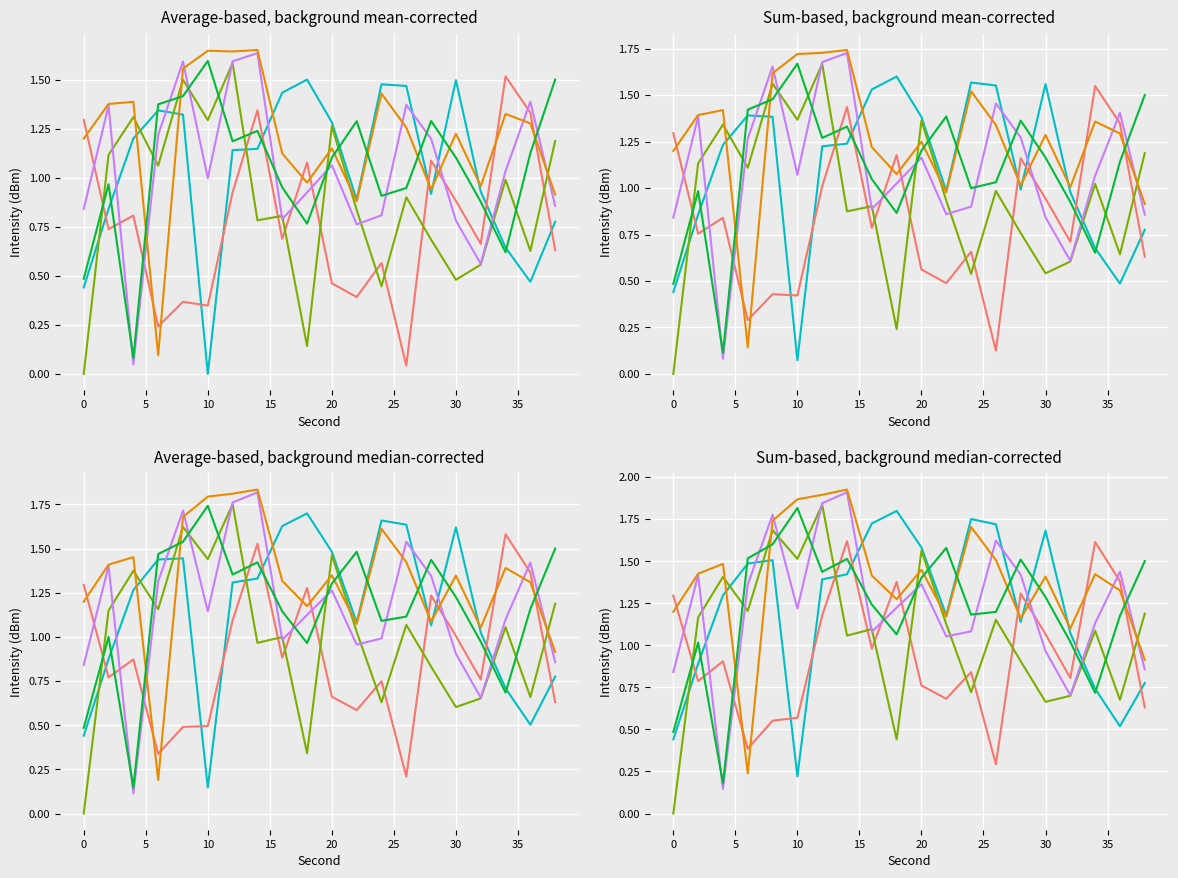

Where is the first local minimum for sample_4?

5